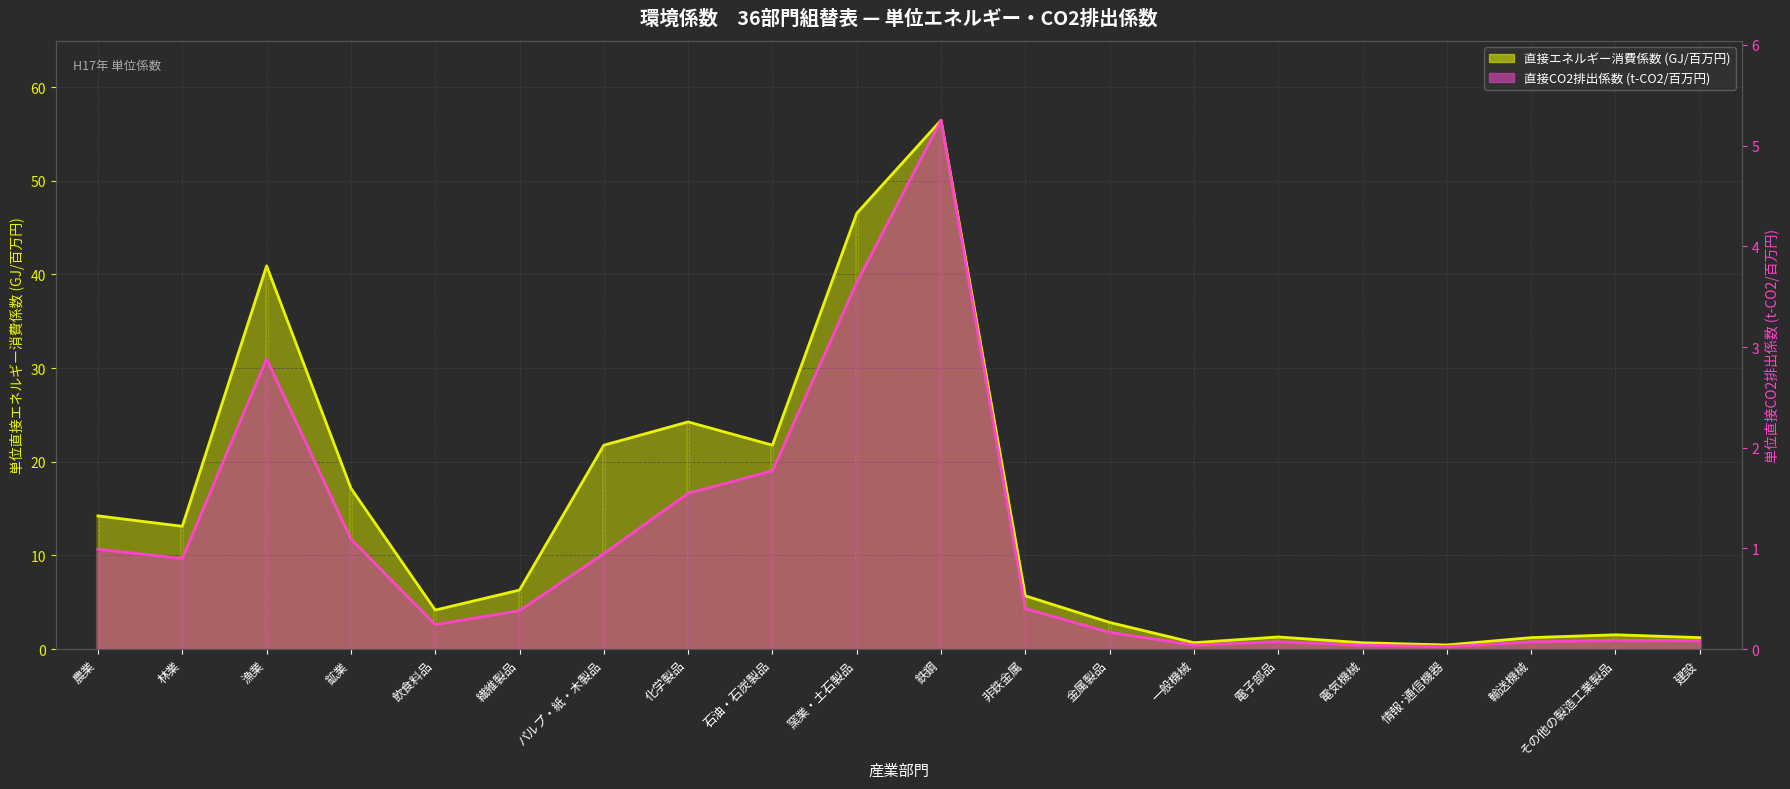

Where is 直接CO2排出係数 (t-CO2/百万円) nearest to the value 2?

石油・石炭製品